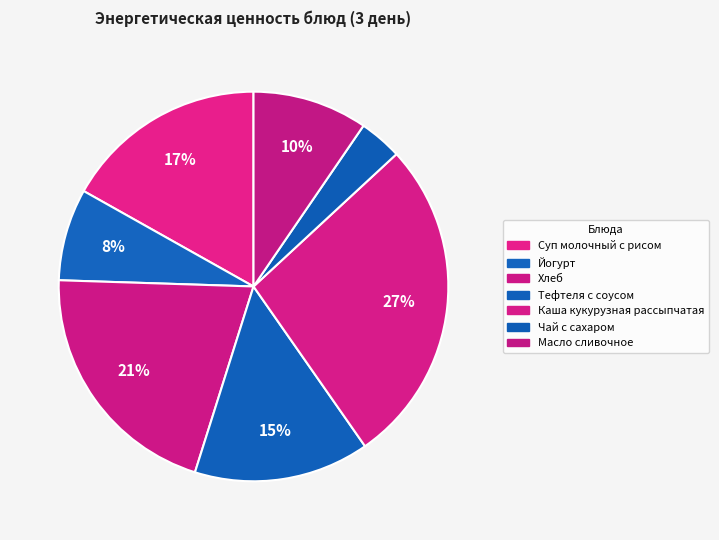

How many segments does this pie chart have?

7